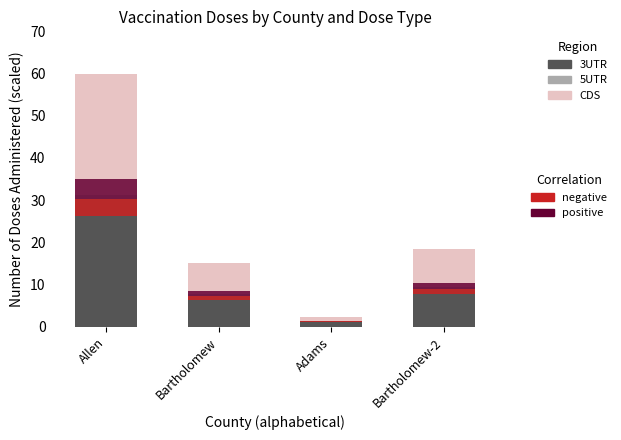

Which series changed the most between Bartholomew and Adams?

CDS